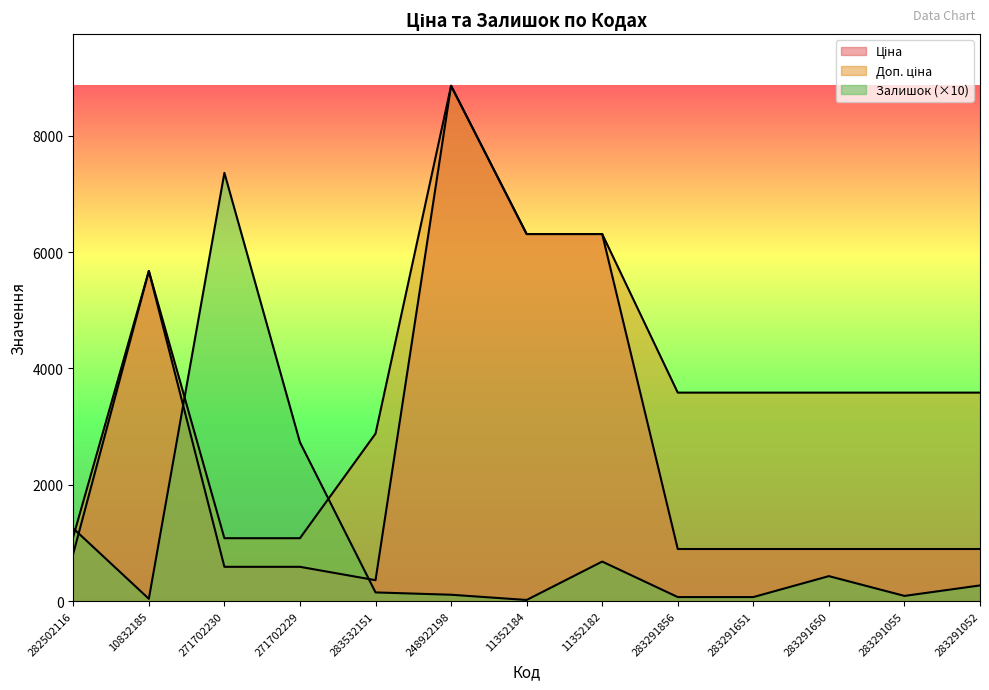

Which has a higher value, 283532151 or 283291856?

283291856